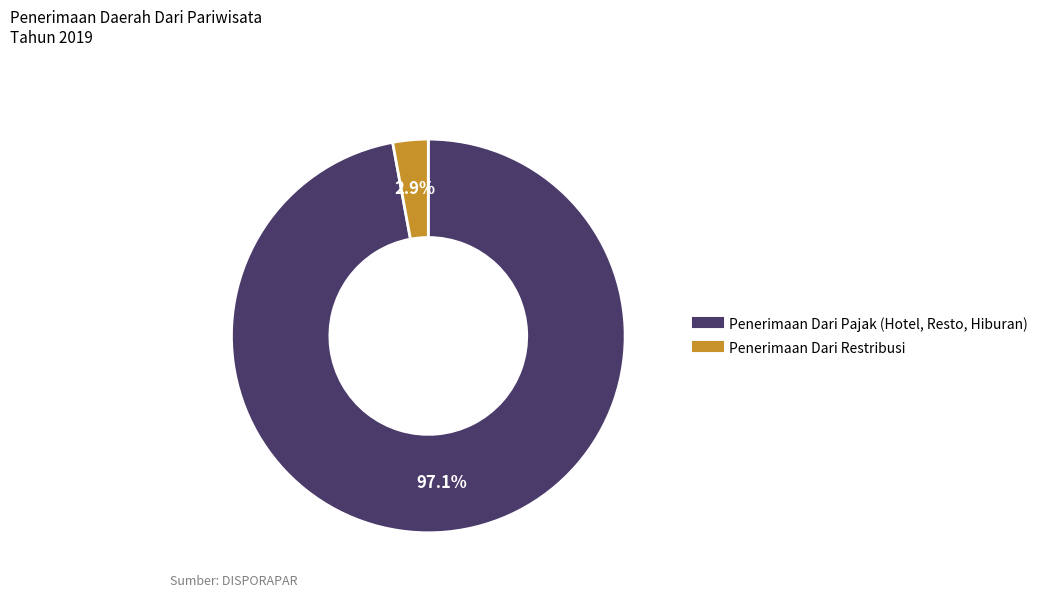

How many slices are in this pie chart?

2